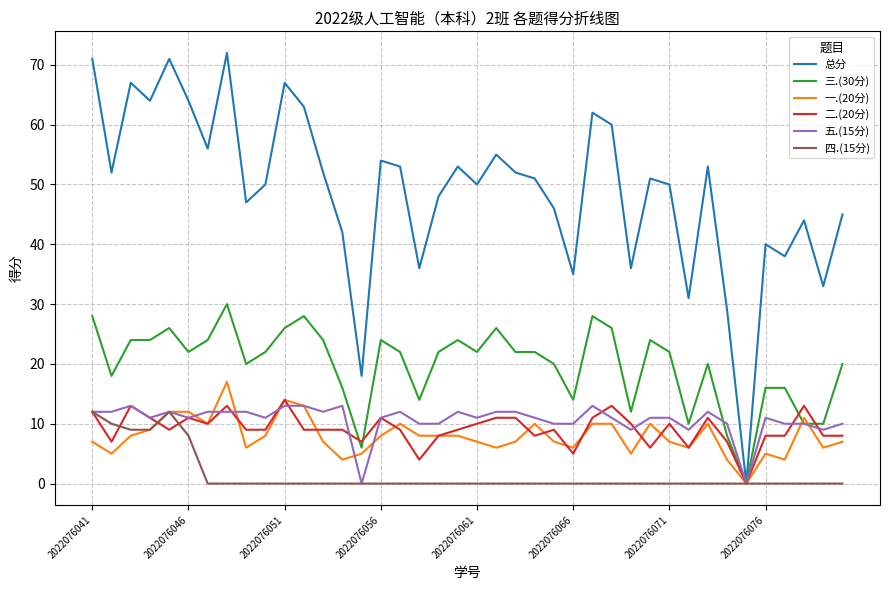

Which series has the largest total across all categories?

总分